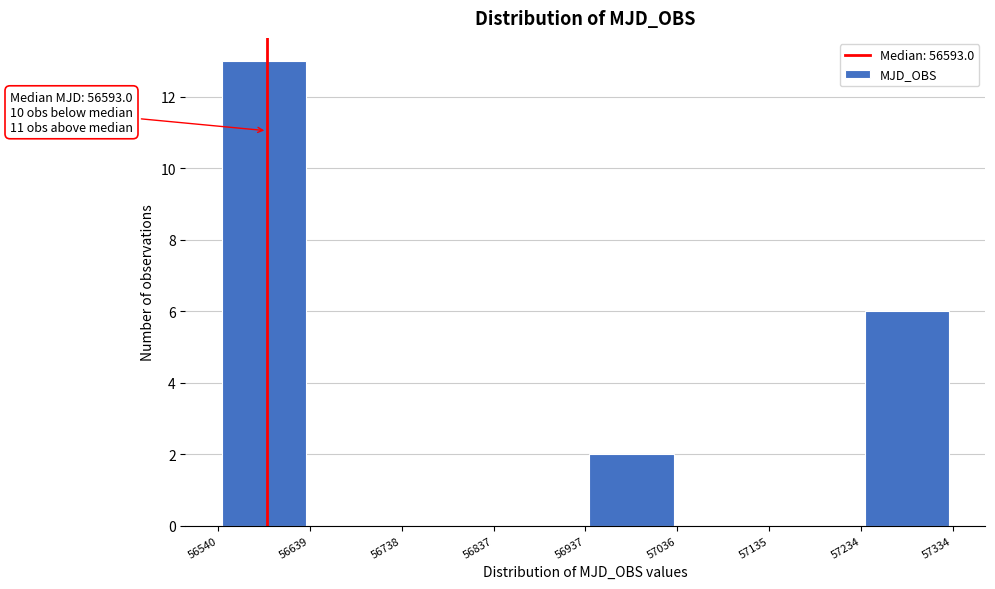

Which range on the x-axis has the tallest bar?

56540 to 56639